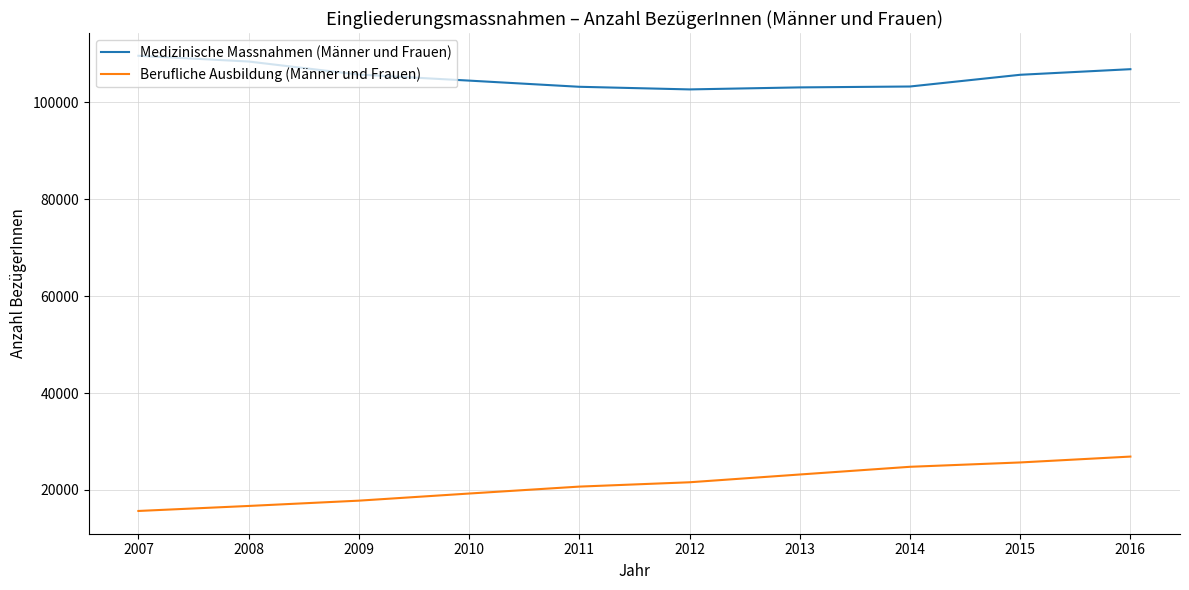

True or false: Medizinische Massnahmen (Männer und Frauen) has more than 1 interior local peaks.

False